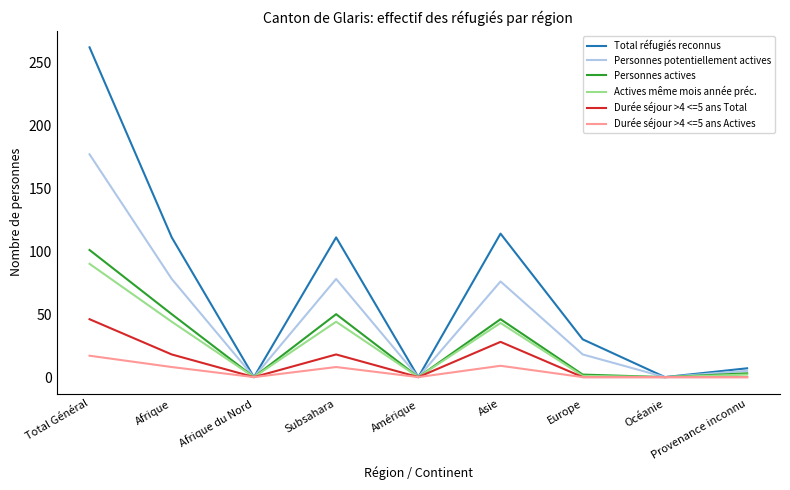

Is this an area chart (filled region under the line)?

No